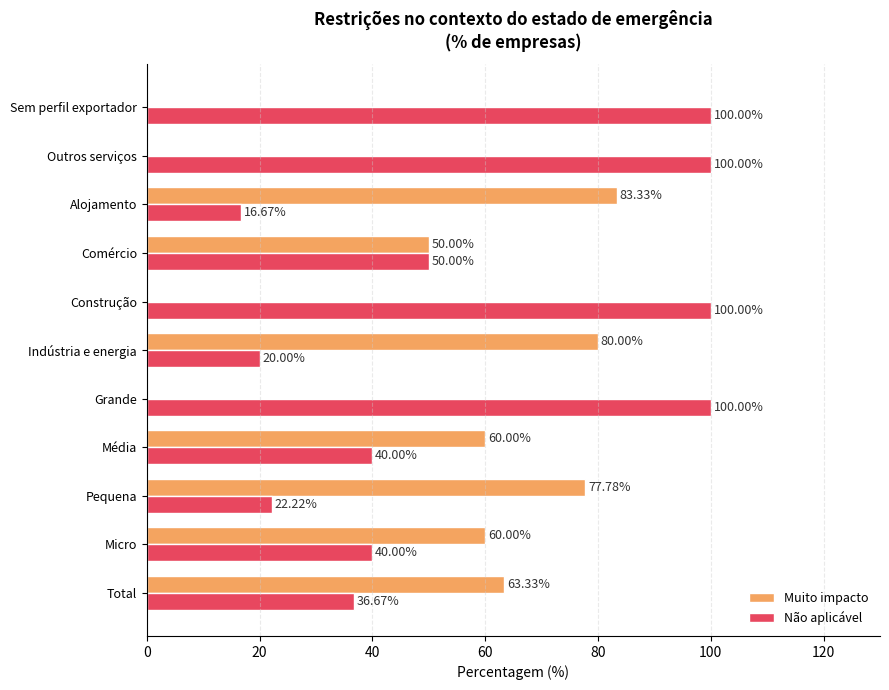

At which label is Não aplicável closest to 58?

Comércio